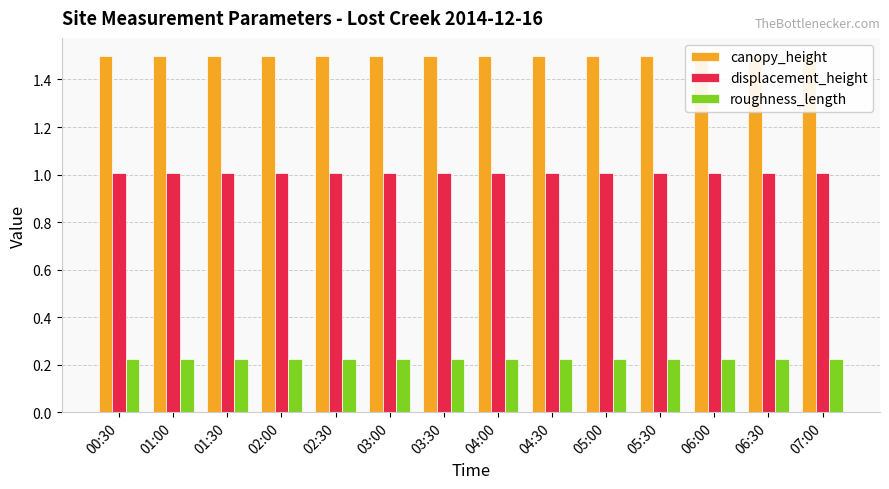

Which category has the lowest value in the displacement_height series?

00:30